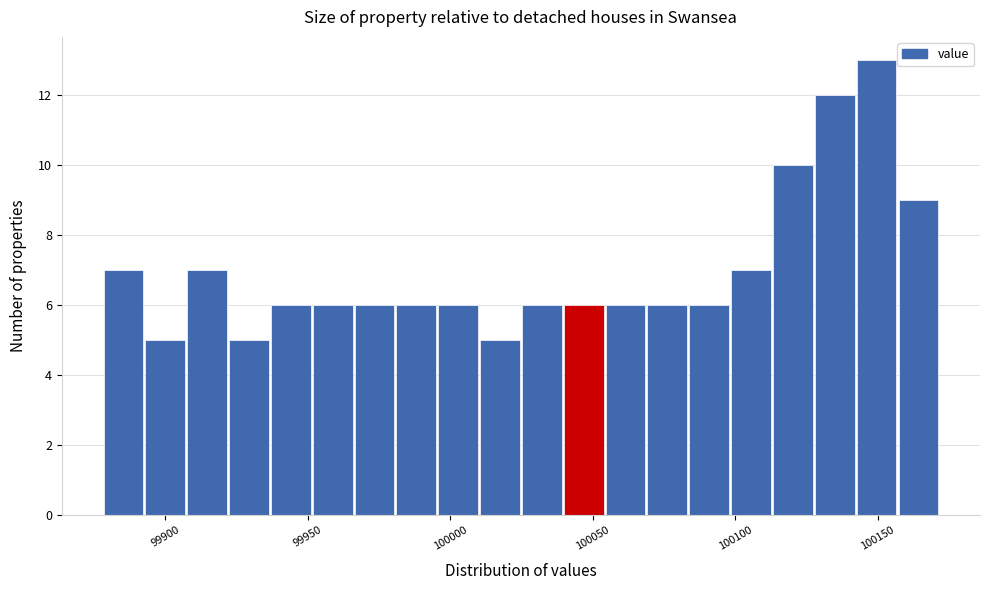

Around what value on the x-axis is the tallest bar? Give the approximate position of its centre, as read against the axis.

100150